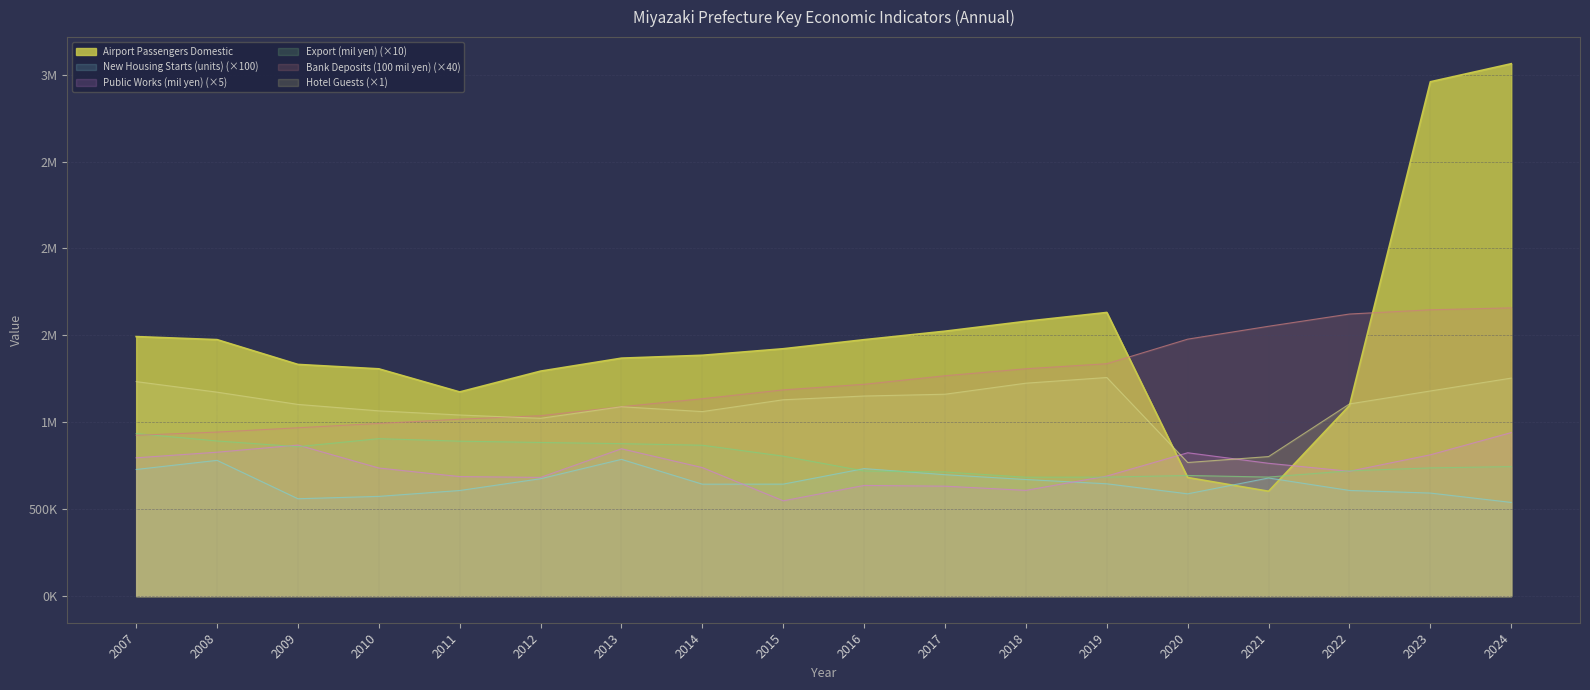

What are all the series names shown in the legend?

Airport Passengers Domestic, New Housing Starts (units) (×100), Public Works (mil yen) (×5), Export (mil yen) (×10), Bank Deposits (100 mil yen) (×40), Hotel Guests (×1)